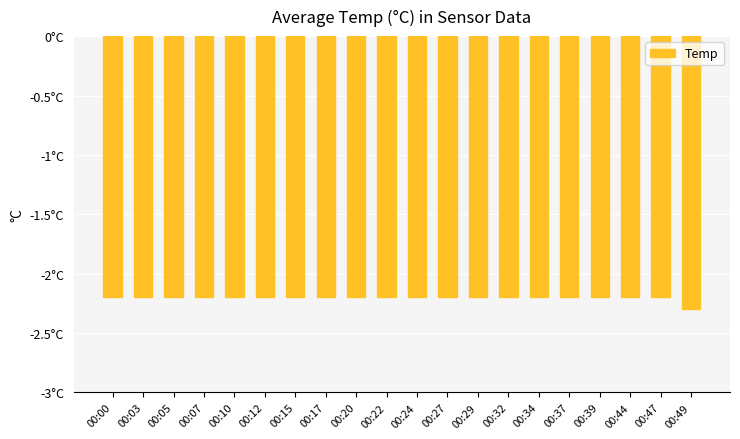

What is the sum of all values?

-44.1